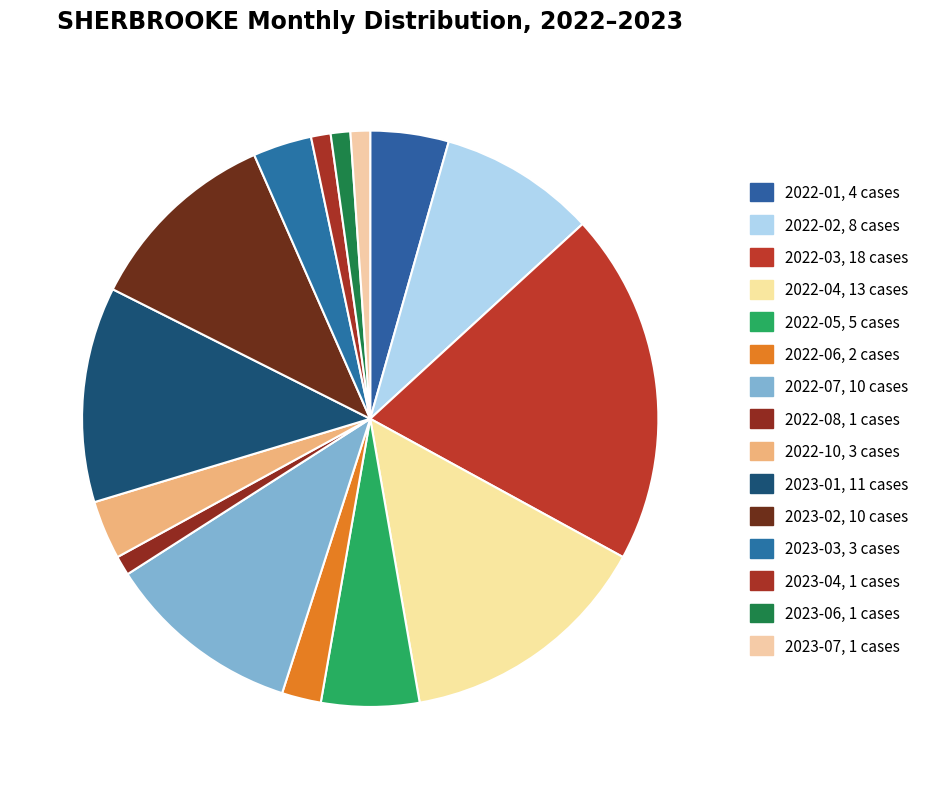

What is the largest slice in the pie chart?

2022-03